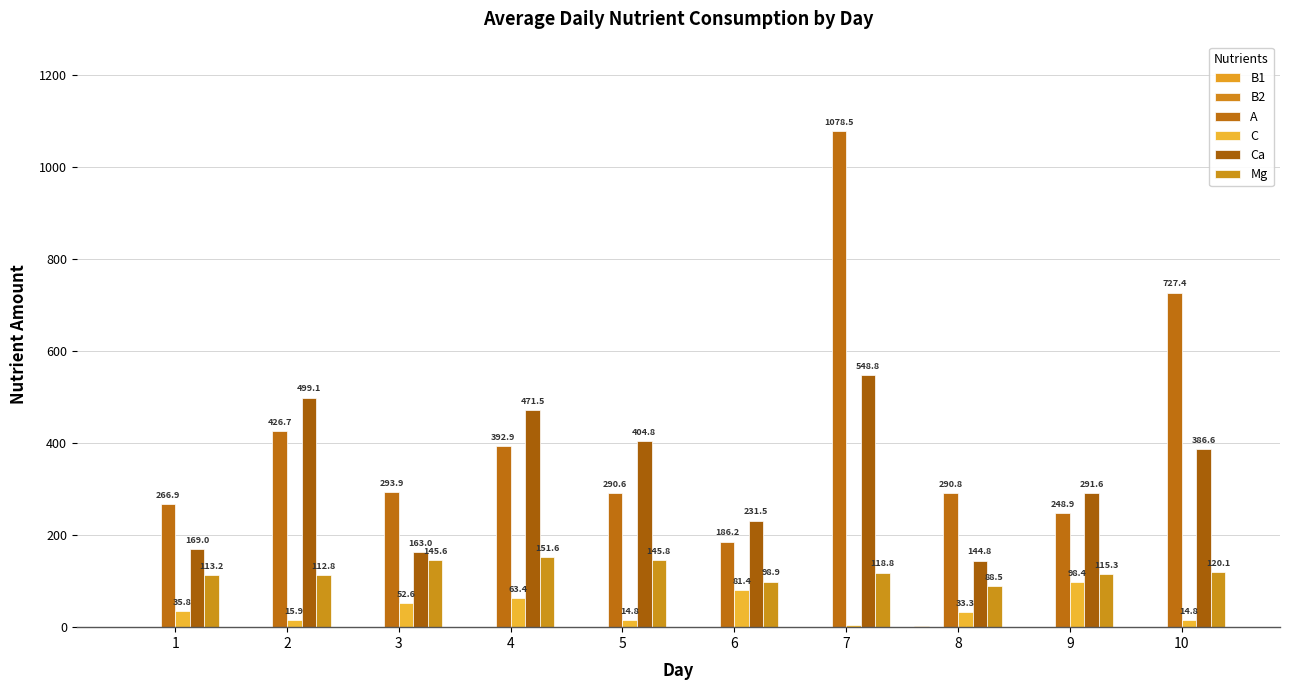

Are the bars grouped side by side (vs. stacked)?

Yes